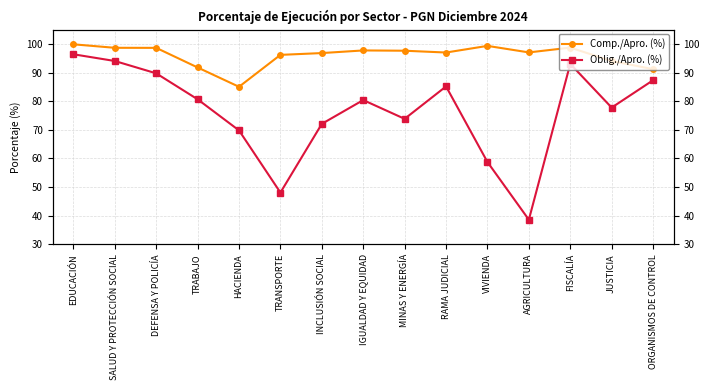

Rank the categories by Oblig./Apro. (%) value from highest to lowest.

EDUCACIÓN, SALUD Y PROTECCIÓN SOCIAL, FISCALÍA, DEFENSA Y POLICÍA, ORGANISMOS DE CONTROL, RAMA JUDICIAL, TRABAJO, IGUALDAD Y EQUIDAD, JUSTICIA, MINAS Y ENERGÍA, INCLUSIÓN SOCIAL, HACIENDA, VIVIENDA, TRANSPORTE, AGRICULTURA